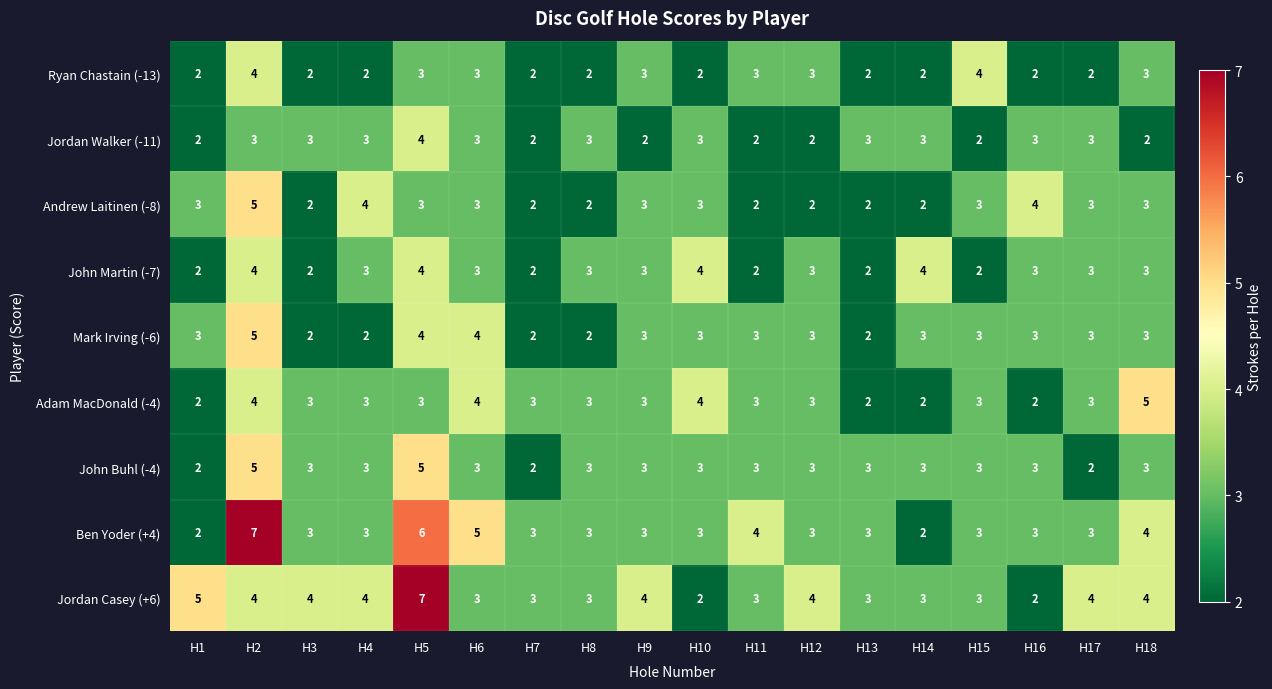

What is the maximum value shown in the chart?

7